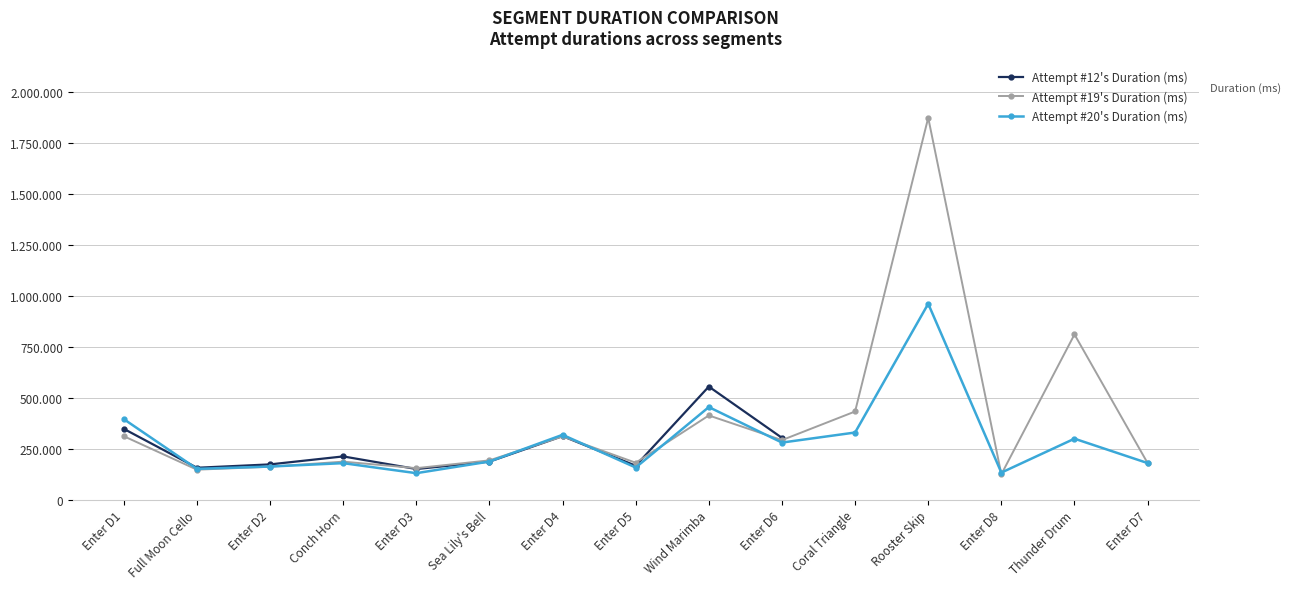

Which series has the widest spread of values?

Attempt #19's Duration (ms)